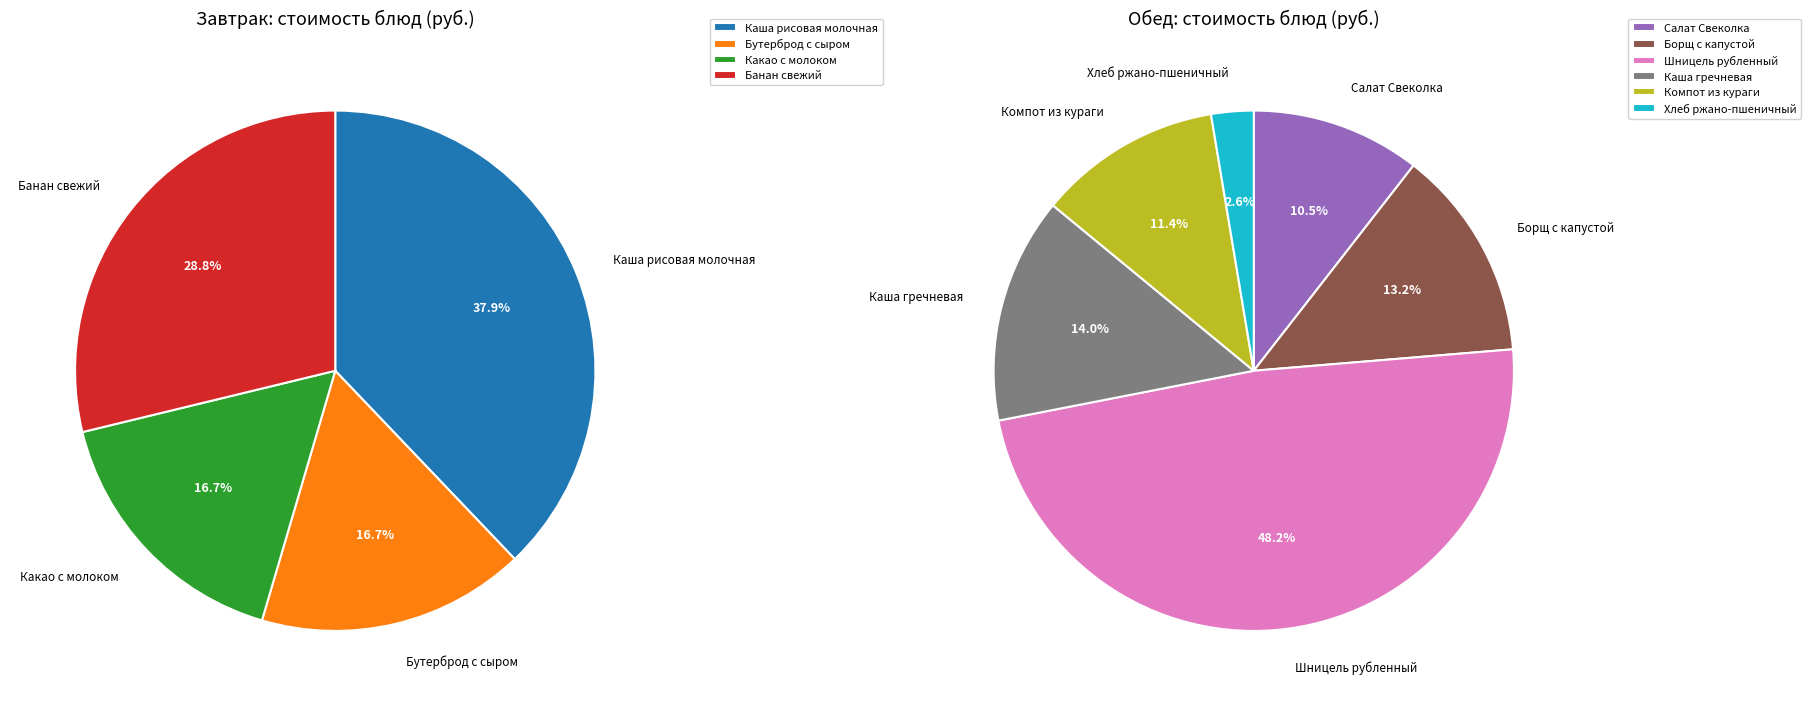

Which slice is the smallest?

Хлеб ржано-пшеничный